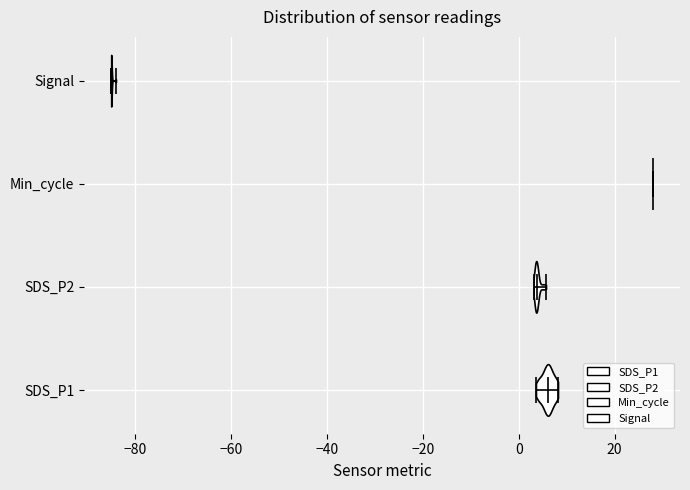

Reading bottom to top, read every violin against the x-axis: where its median line is, and the lowest and highest points it reaches. The values are not printed on the chart, so give them approximately, as read against the axis.

SDS_P1: median line 6, lowest point 4, highest point 8
SDS_P2: median line 4, lowest point 4, highest point 6
Min_cycle: median line 28, lowest point 28, highest point 28
Signal: median line -84, lowest point -84, highest point -84